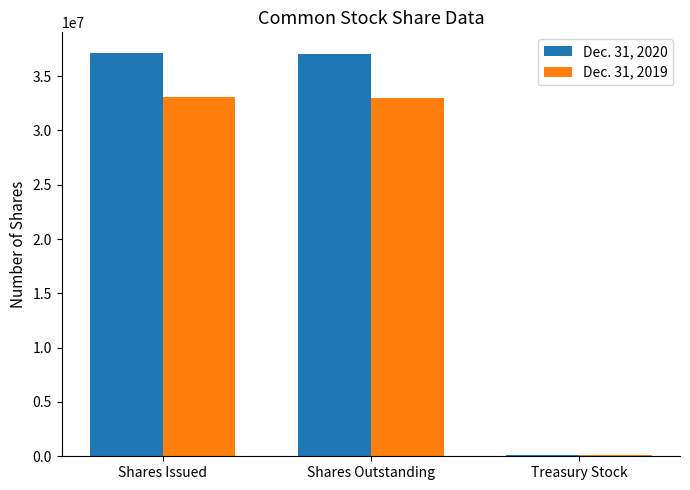

What is the greatest value displayed?

37165196